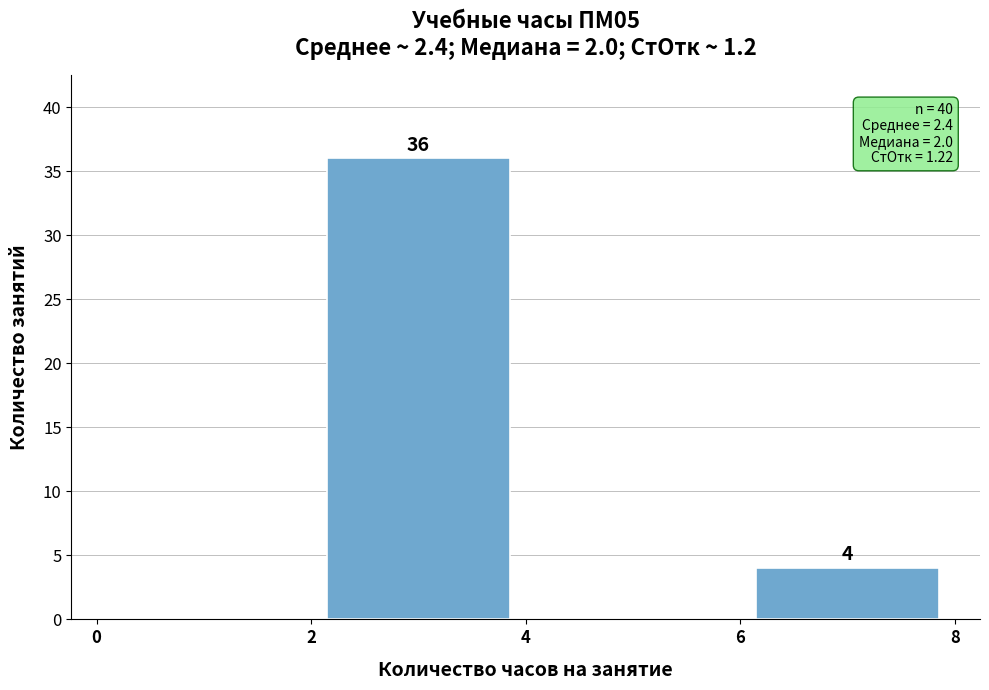

Which range on the x-axis has the tallest bar?

2 to 4